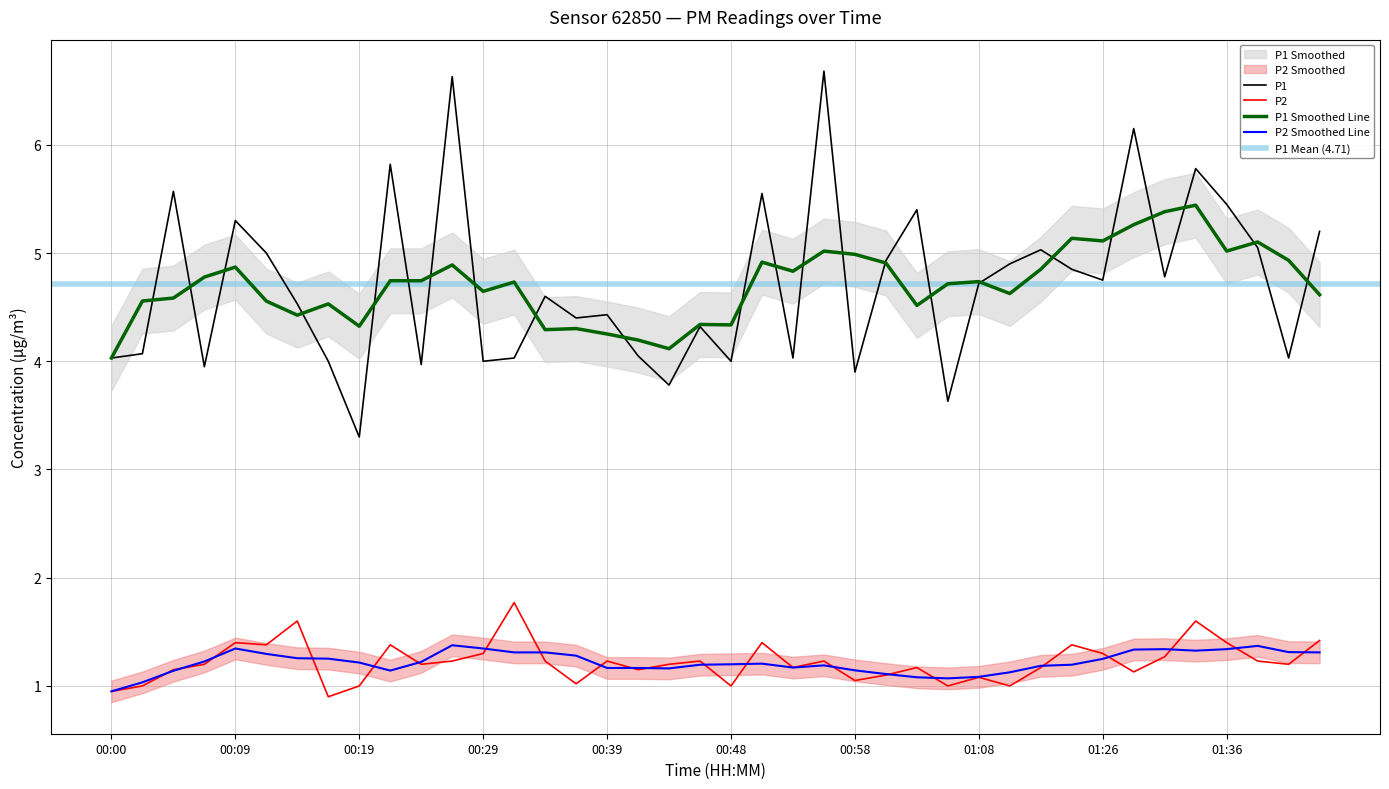

Which has a higher value, 00:24 or 01:34?

01:34